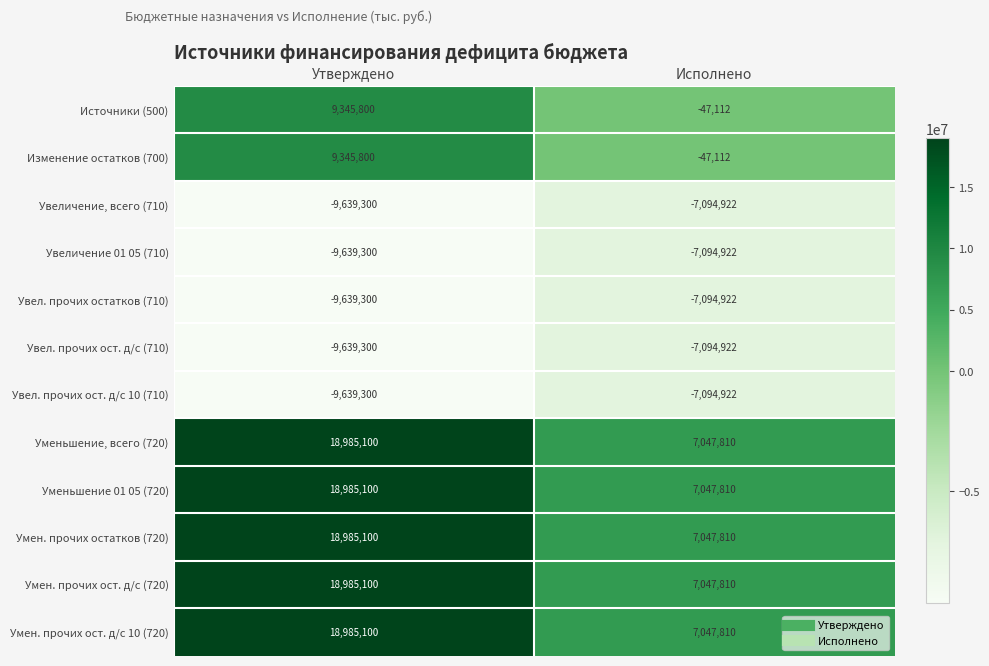

Is it true that Умен. прочих остатков (720) equals 32609765 at Утверждено?

False